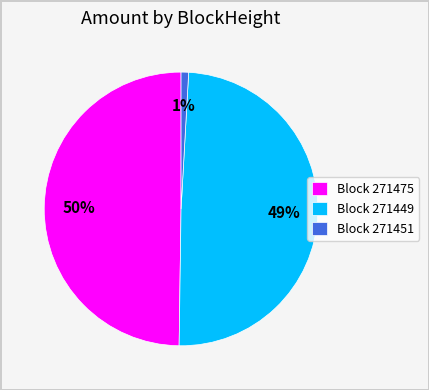

To the nearest percent, what percentage of the pie is Block 271451?

1%